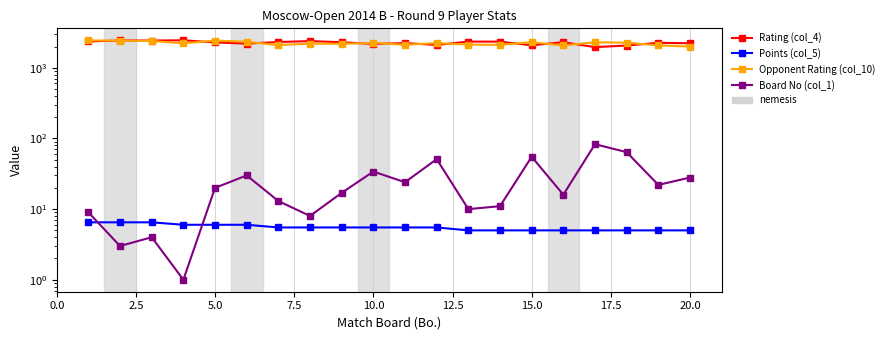

Count the number of data series in this chart.

4